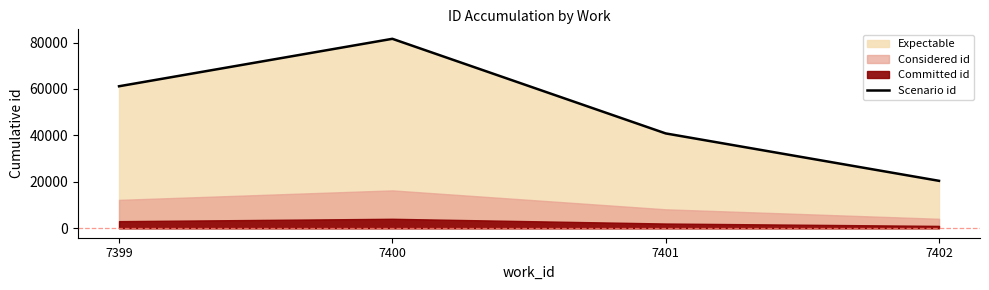

At which label is the value closest to 51028?

7399